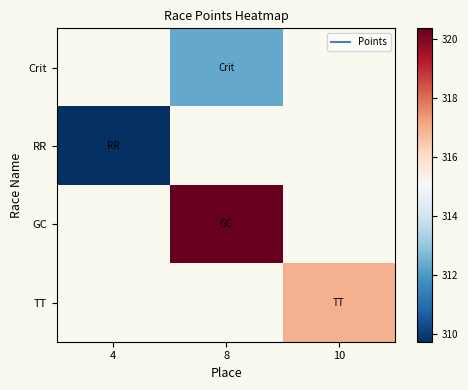

Count the number of categories in the chart.

3